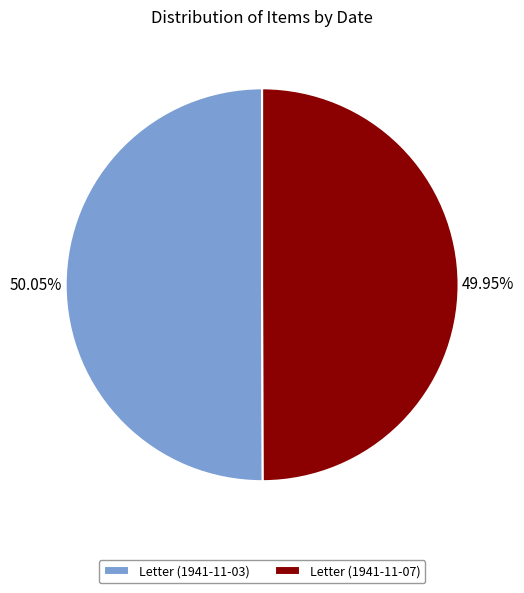

Combined, do Letter (1941-11-03) and Letter (1941-11-07) account for over 50%?

Yes